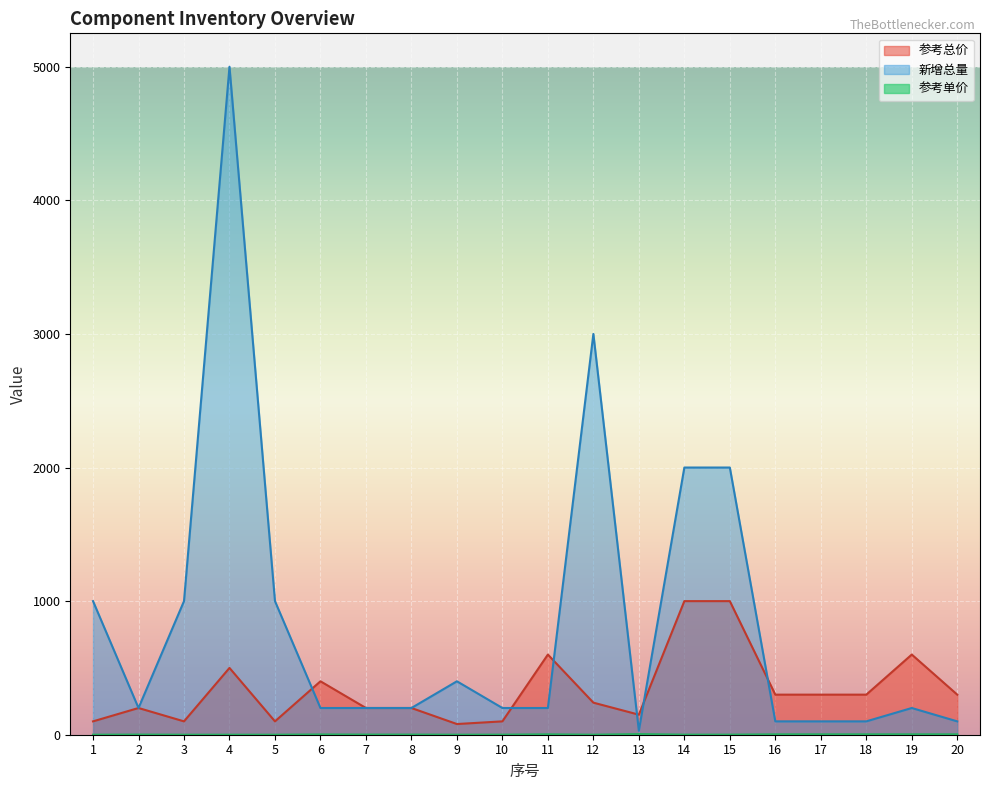

Read the 新增总量 value at 12.

3000.0